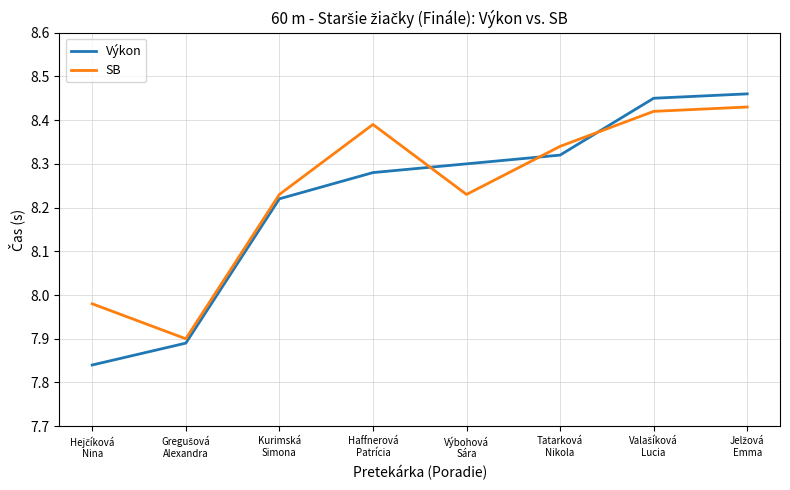

What is the difference between the second highest and minimum values in the SB series?

0.5